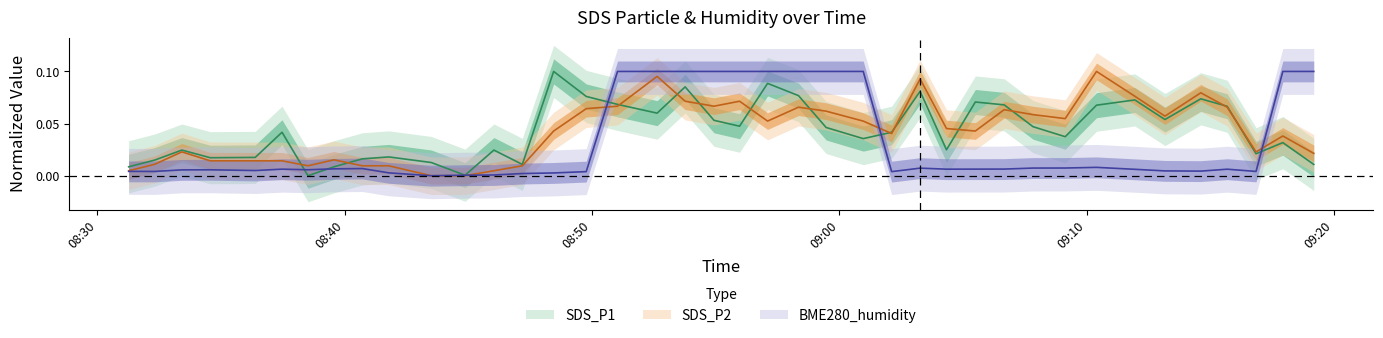

Which series ends up on top after the final intersection of SDS_P1 and SDS_P2?

SDS_P2